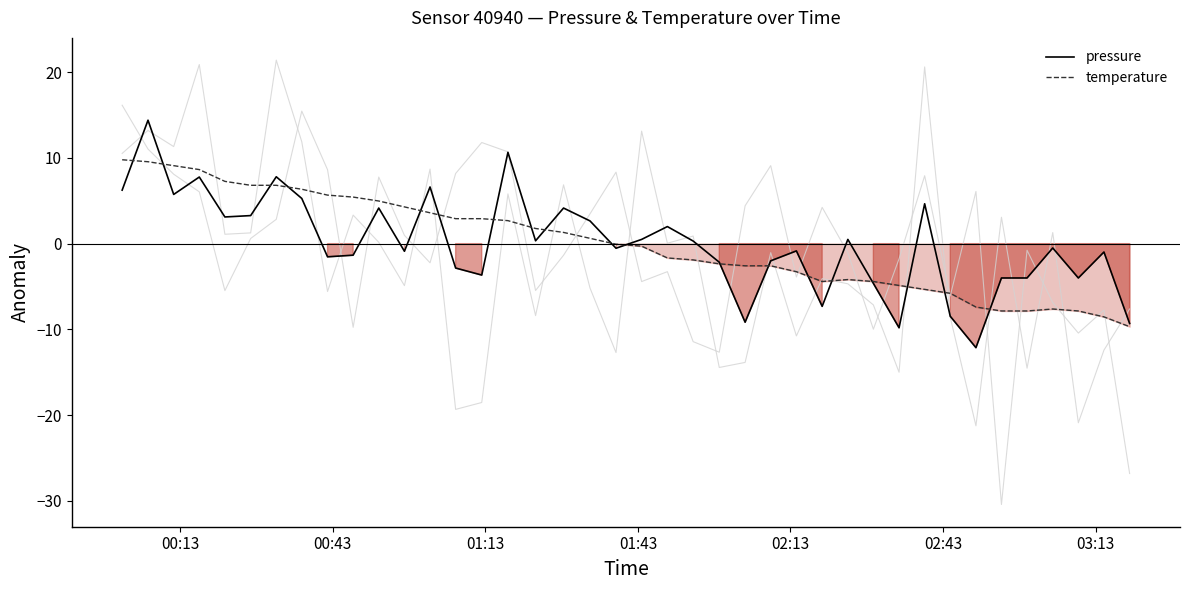

What is the highest value of the pressure series?

14.4